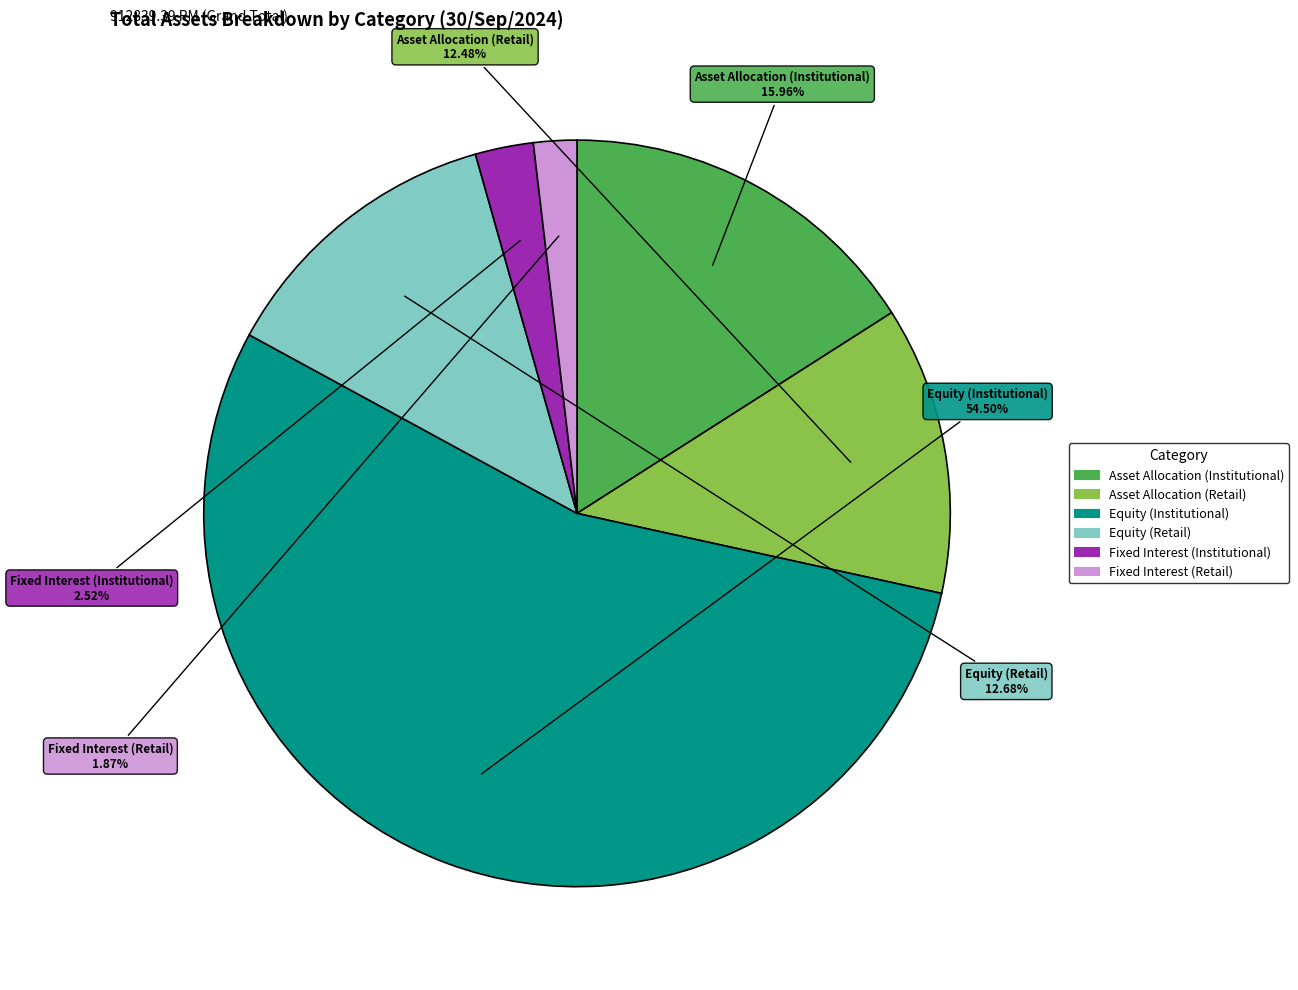

Which category accounts for the majority?

Equity (Institutional)